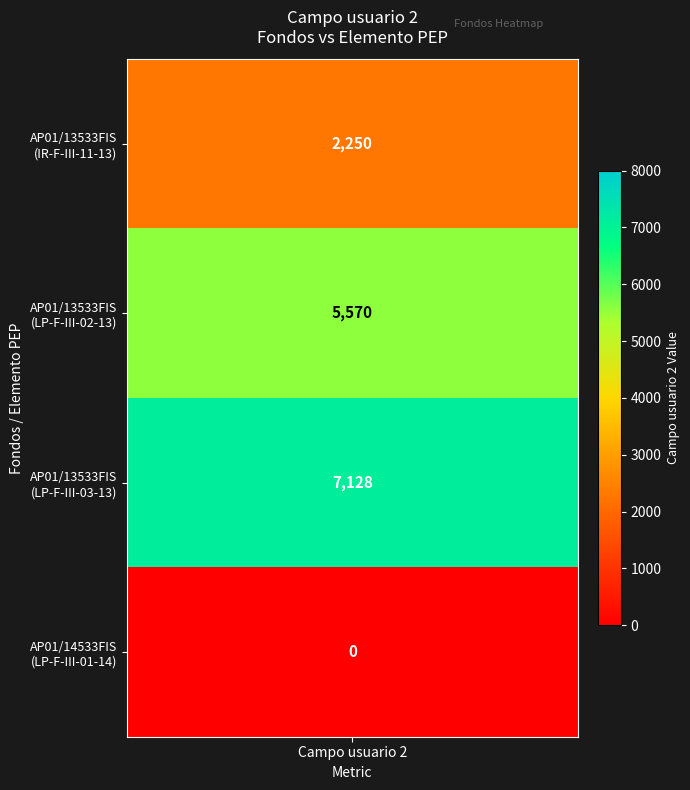

List the series in order of their overall mean, highest first.

LP-F-III-03-13, LP-F-III-02-13, IR-F-III-11-13, LP-F-III-01-14